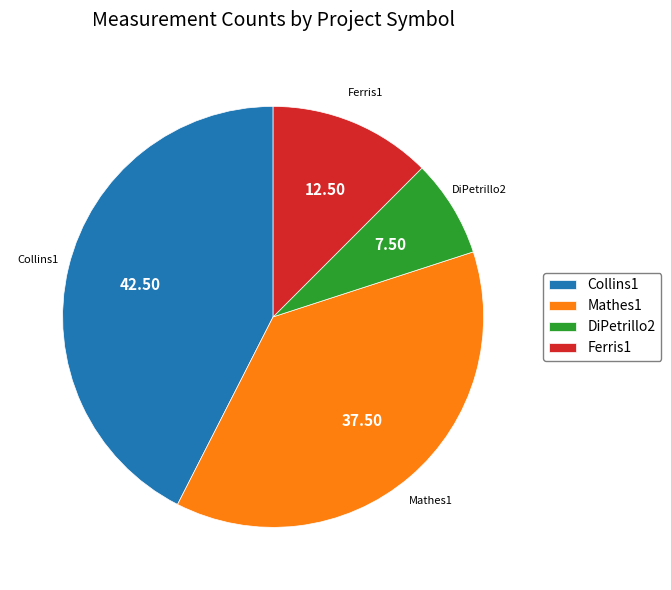

Do Ferris1 and DiPetrillo2 together represent more than half of the pie?

No